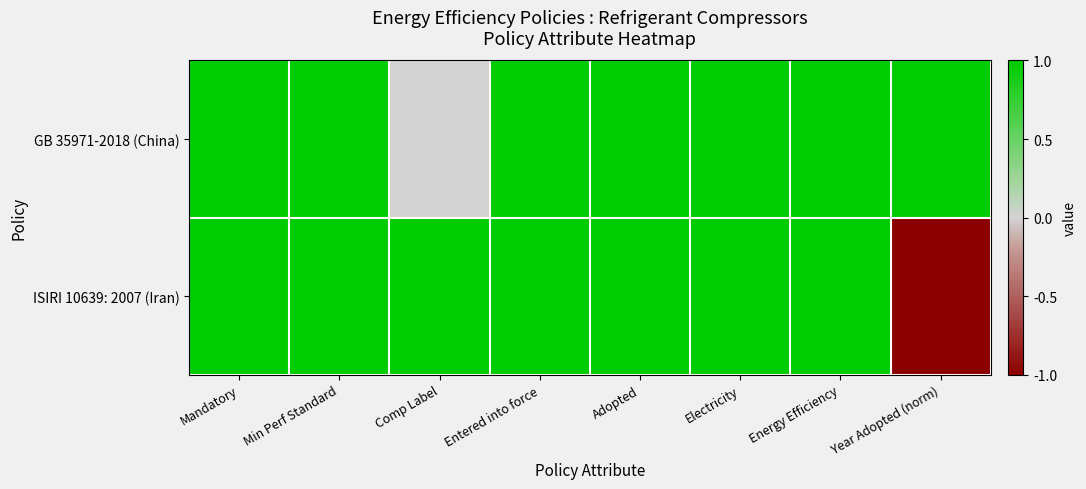

Rank the series by their average value, from lowest to highest.

ISIRI 10639: 2007 (Iran), GB 35971-2018 (China)